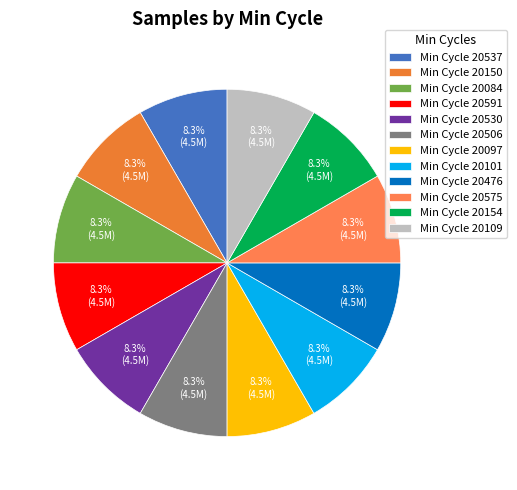

How many segments does this pie chart have?

12